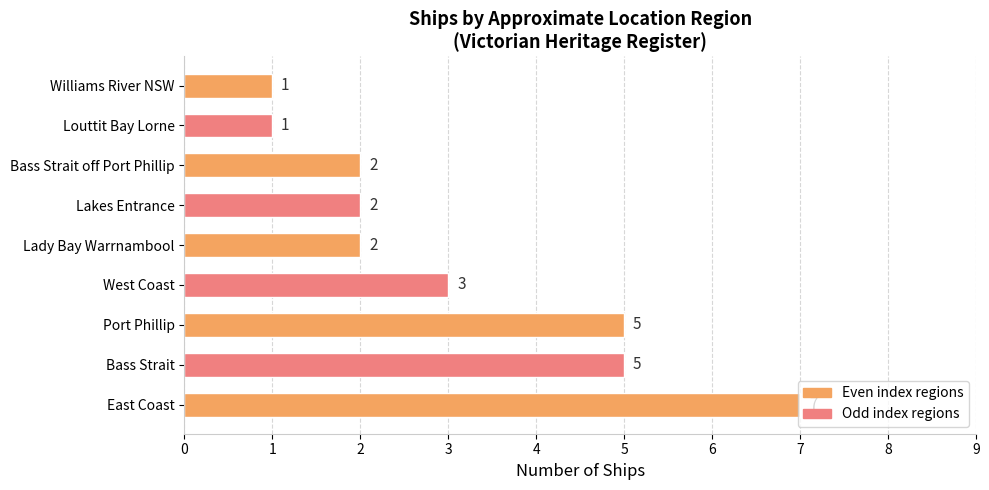

What is the difference between the second highest and second lowest values?

4